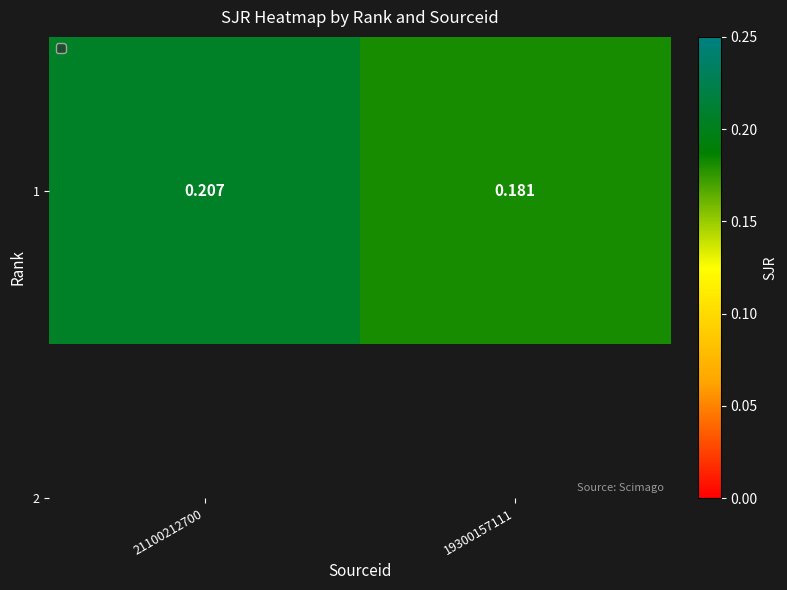

Reading left to right, extract all data points from this chart.

21100212700=0.2	19300157111=0.2